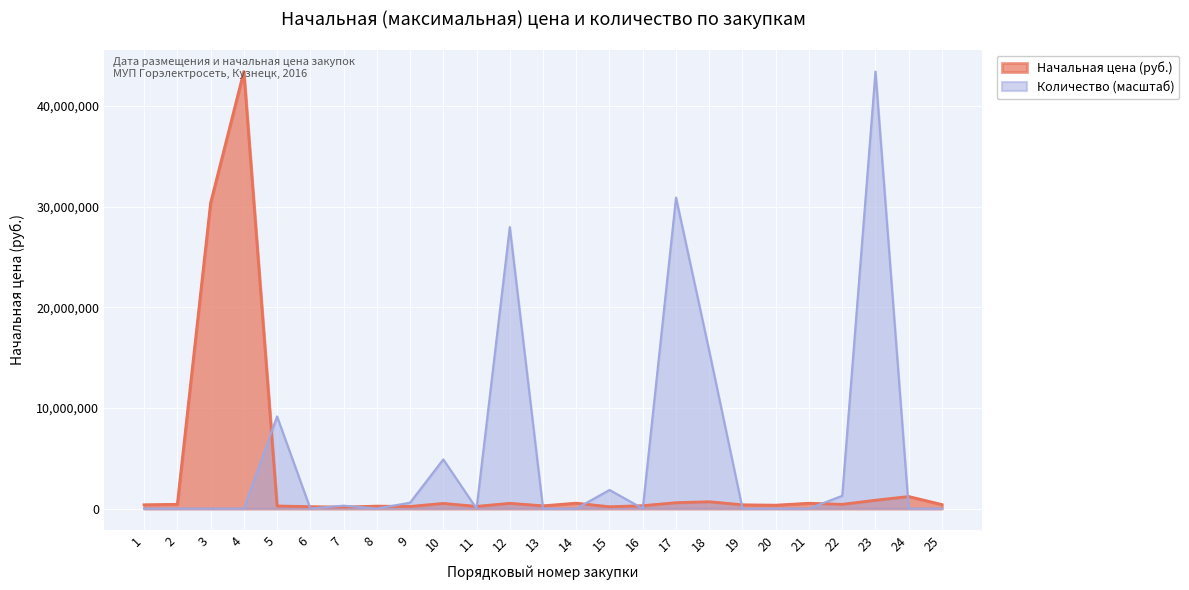

What is the difference between the maximum and minimum values in the Начальная цена (руб.) series?

43280000.0